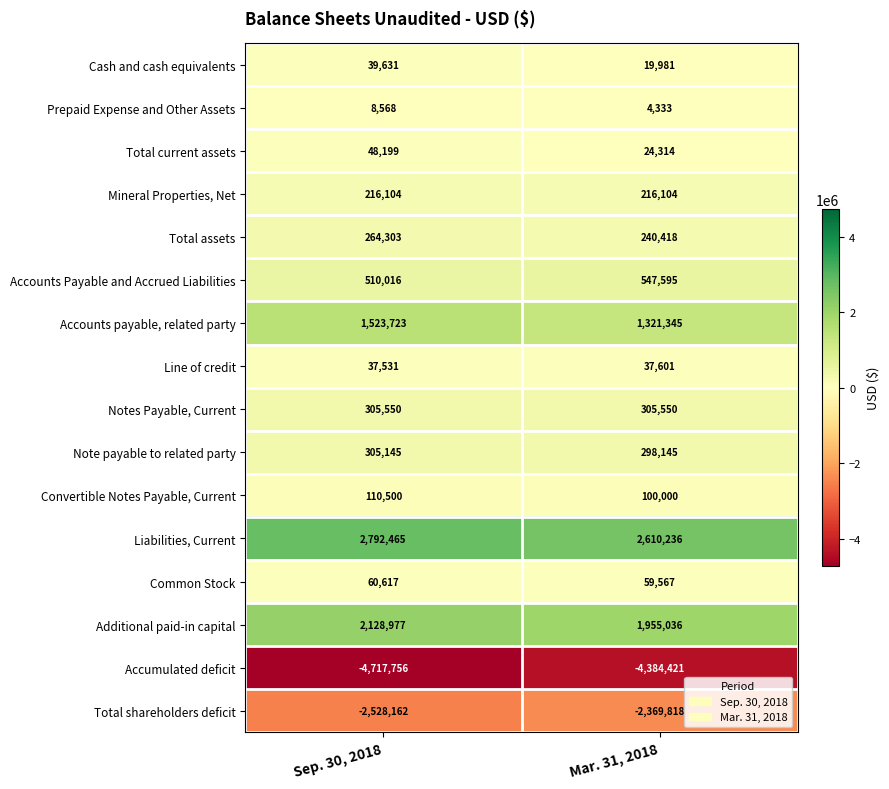

What is the greatest value displayed?

2792465